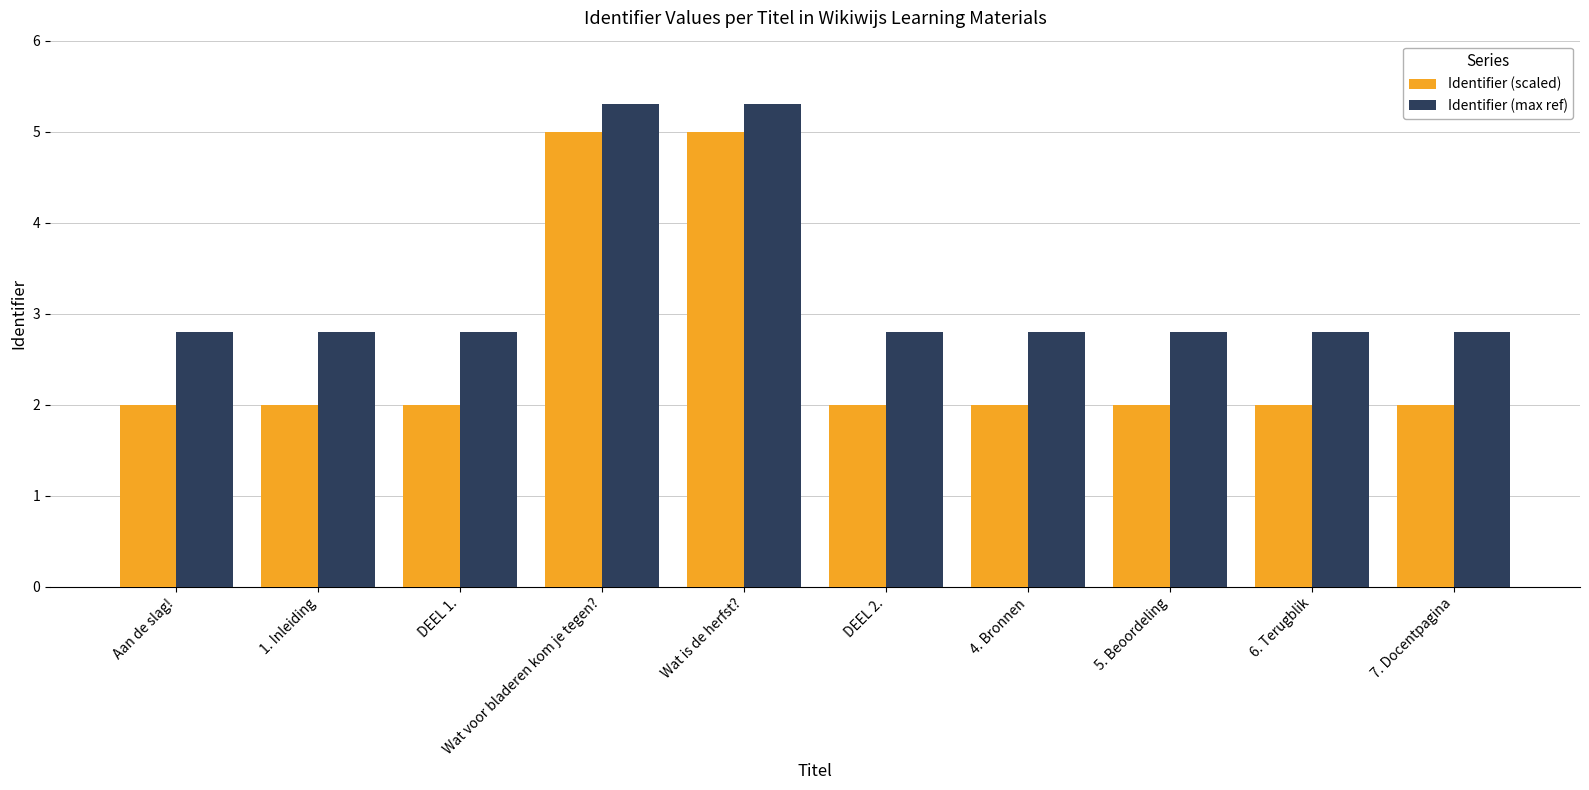

Reading left to right, what are all the values shown in this chart?

Identifier (scaled): 2.0	2.0	2.0	5.0	5.0	2.0	2.0	2.0	2.0	2.0
Identifier (max ref): 2.8	2.8	2.8	5.3	5.3	2.8	2.8	2.8	2.8	2.8